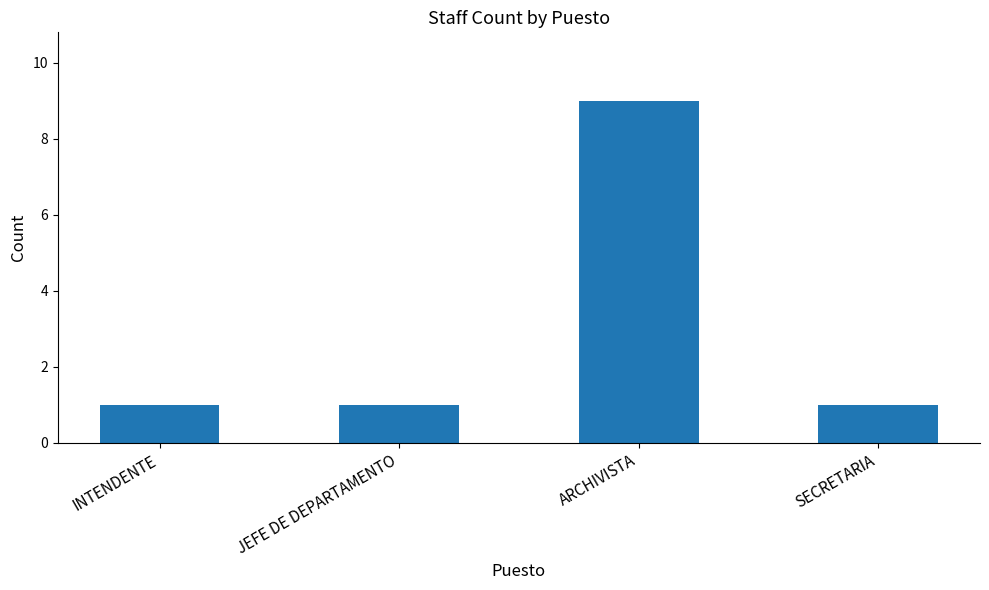

Read the value at INTENDENTE.

1